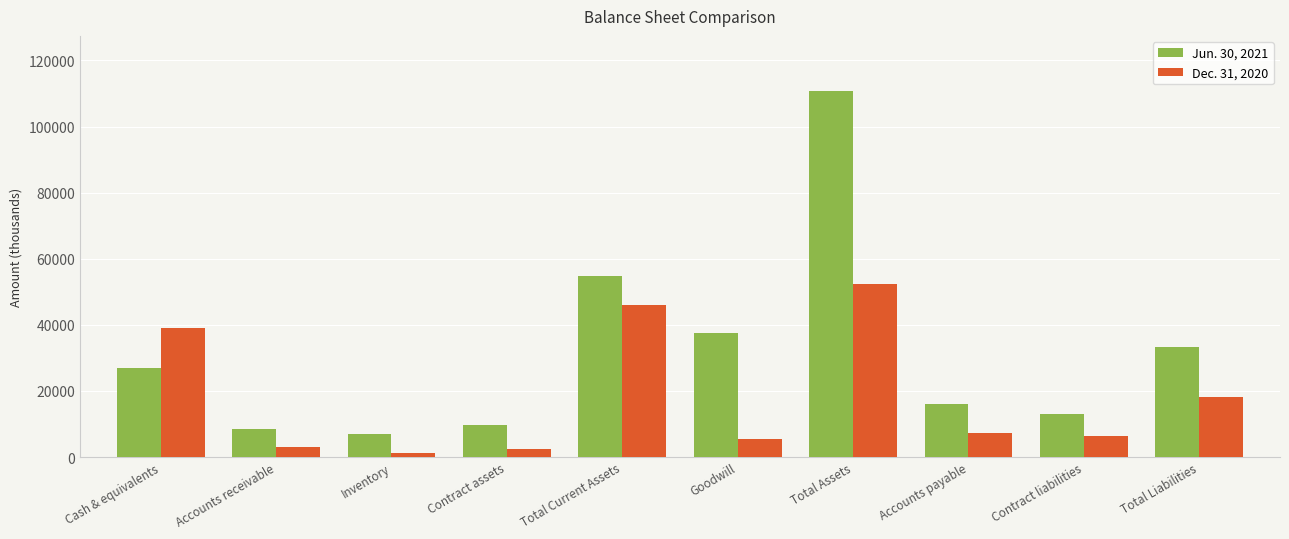

Which series has the widest spread of values?

Jun. 30, 2021